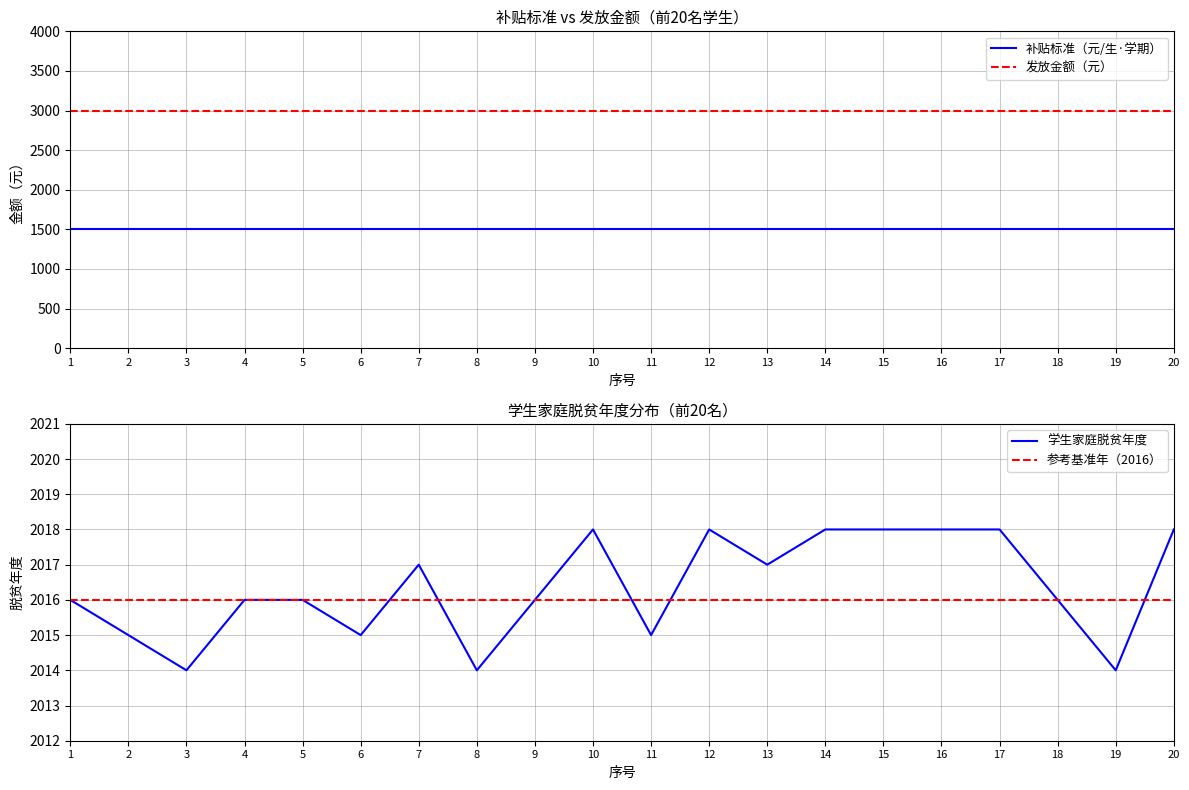

True or false: 发放金额（元） has a value of 3000 at 4.

True